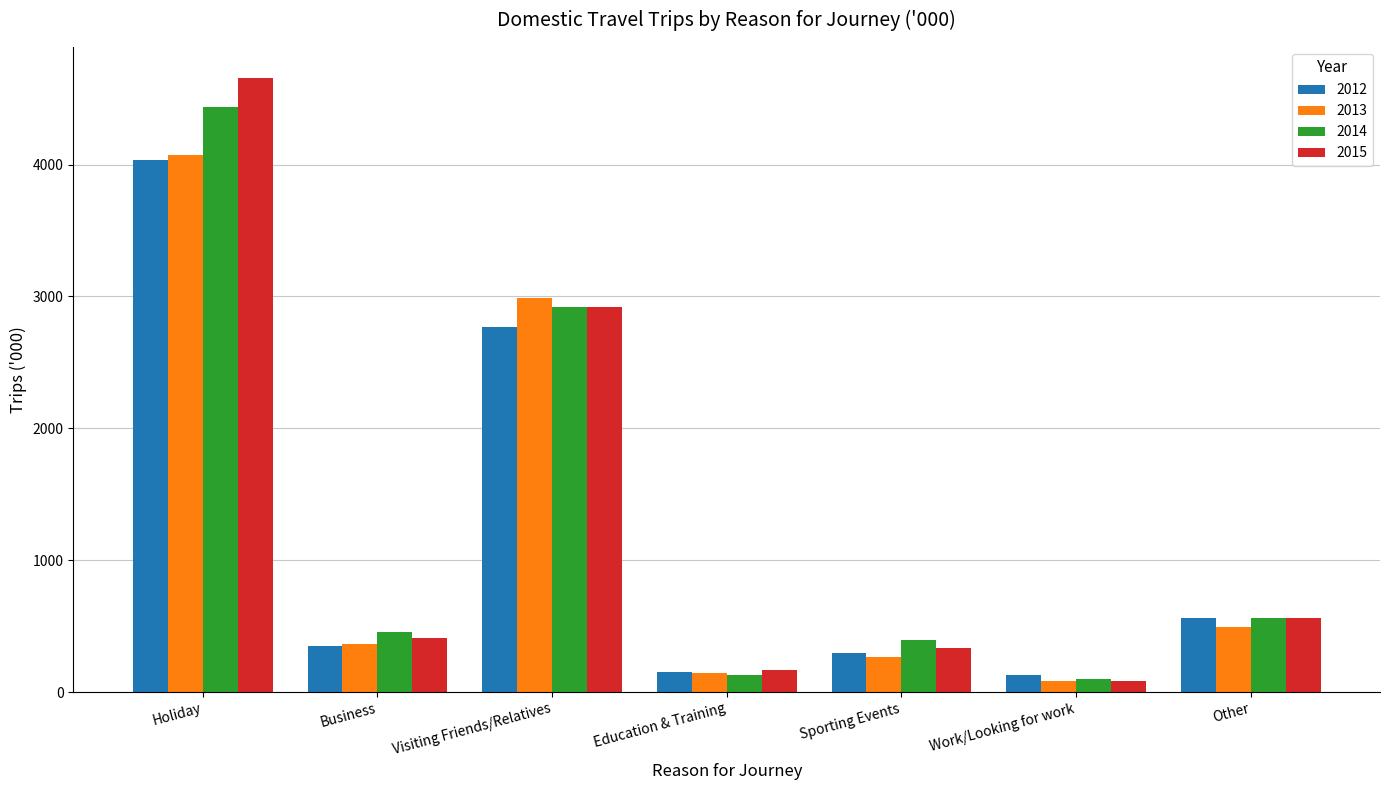

What is the smallest value displayed?

80.4